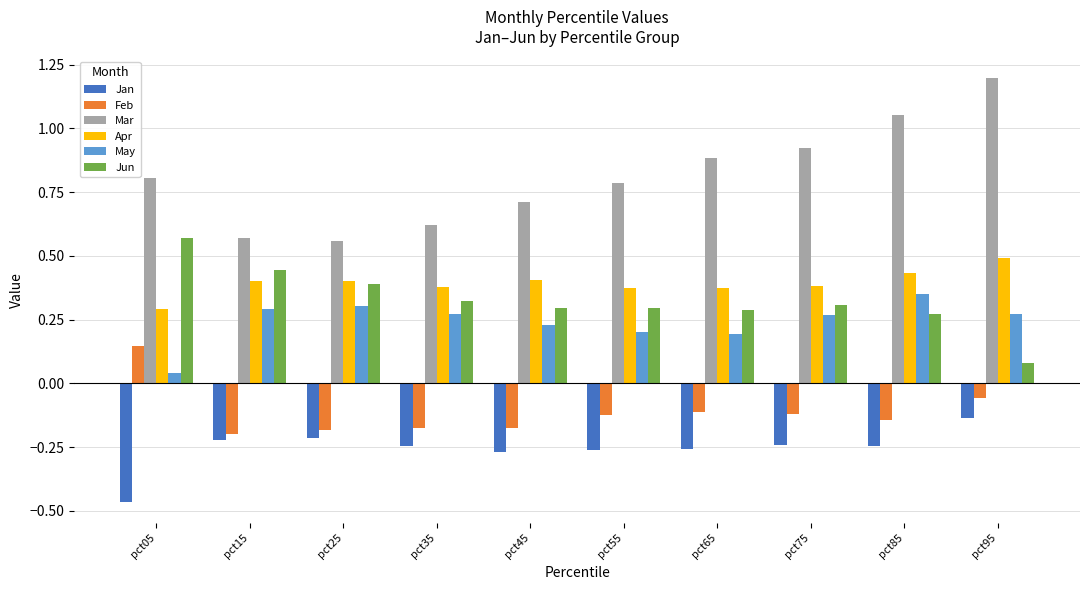

Which series has the largest total across all categories?

Mar